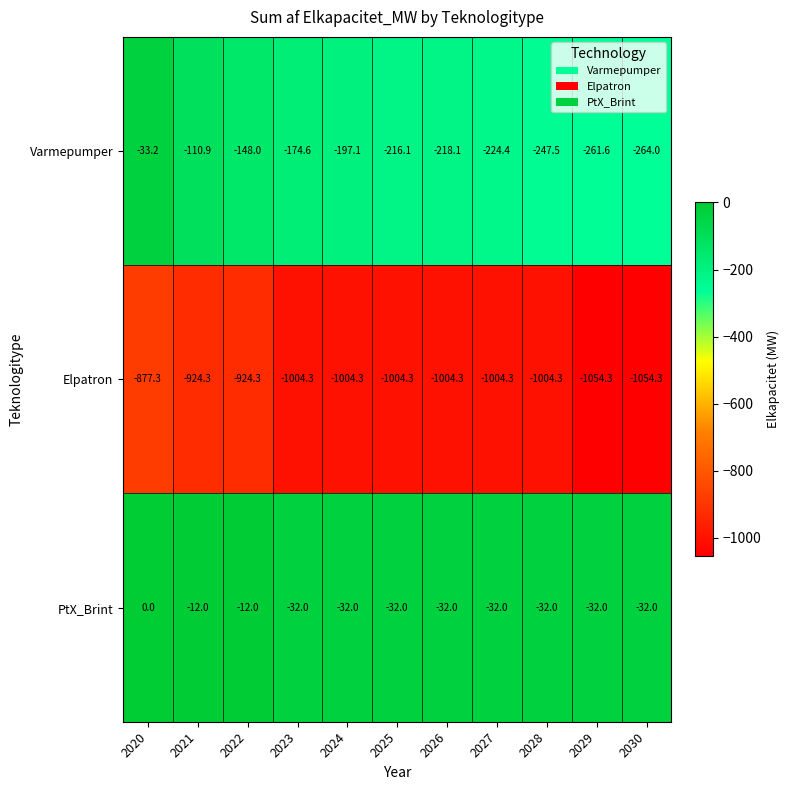

What is the difference between the Elpatron values at 2030 and 2022?

130.0